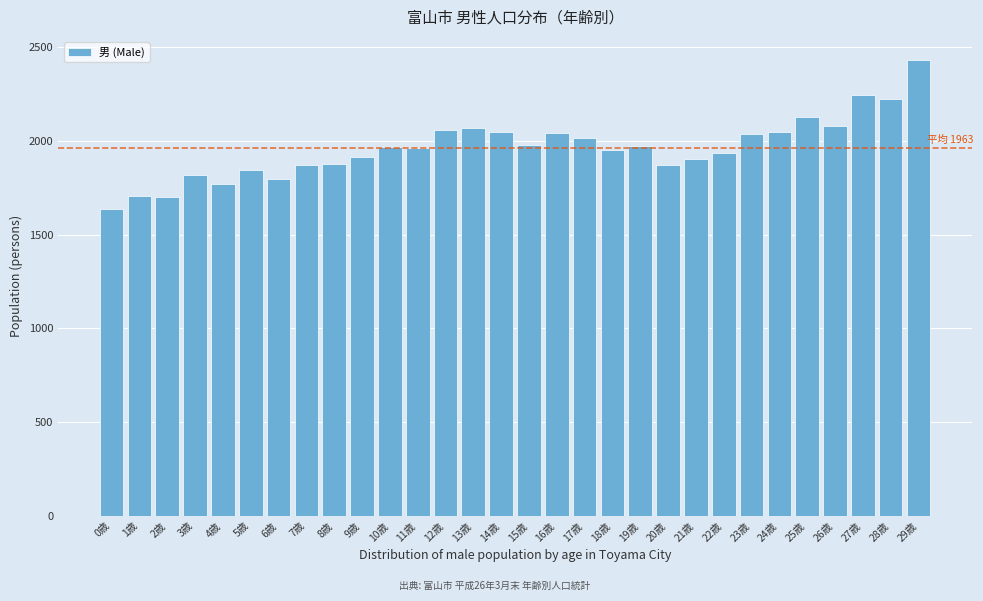

True or false: the data shows 1636 at 0歳.

True